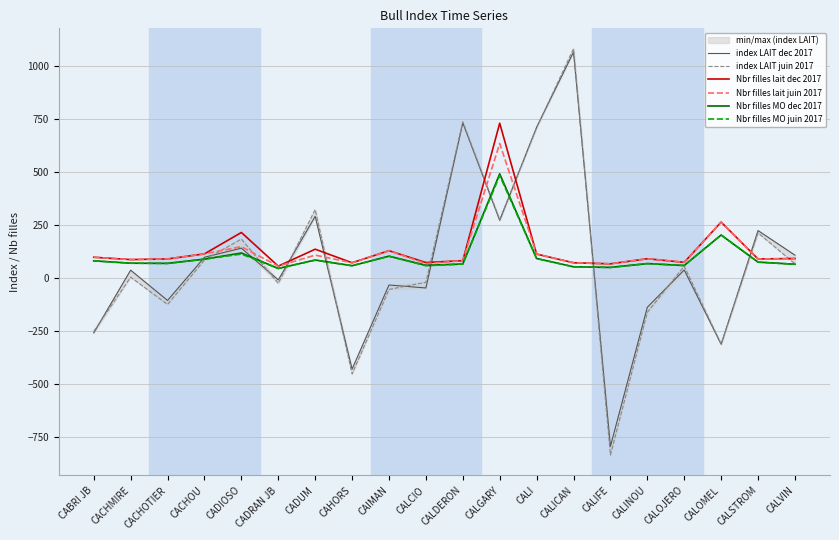

Which category has the lowest value in the Nbr filles lait juin 2017 series?

CADRAN JB